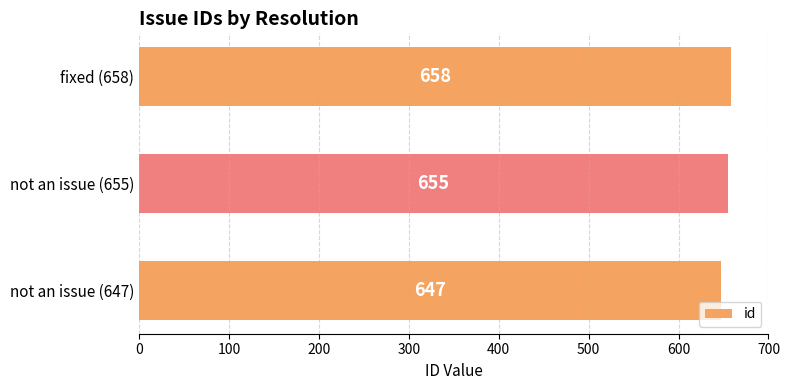

The value at fixed (658) is 658. True or false?

True